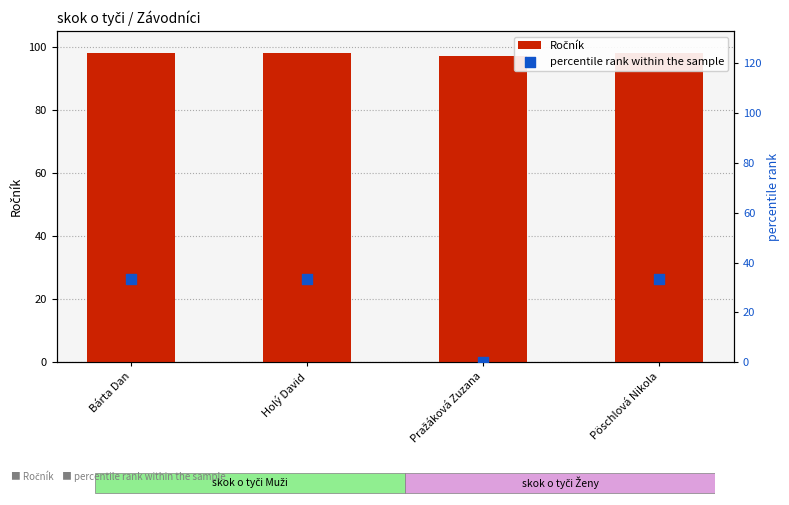

Is the value of Ročník at Bárta Dan greater than the value of percentile rank within the sample at Holý David?

Yes